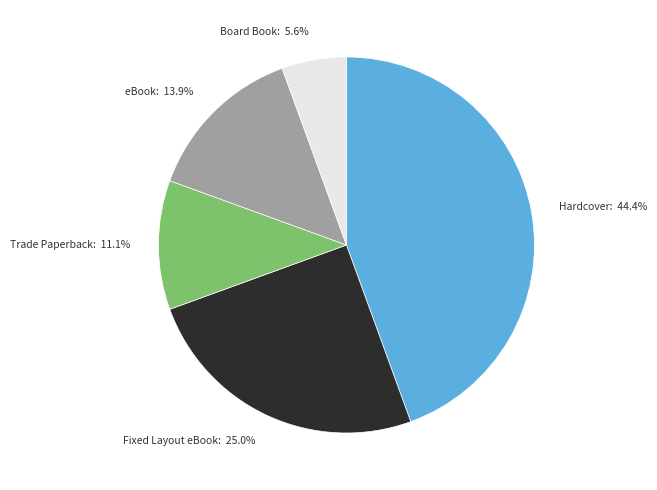

Is there any slice that represents more than half of the pie?

No